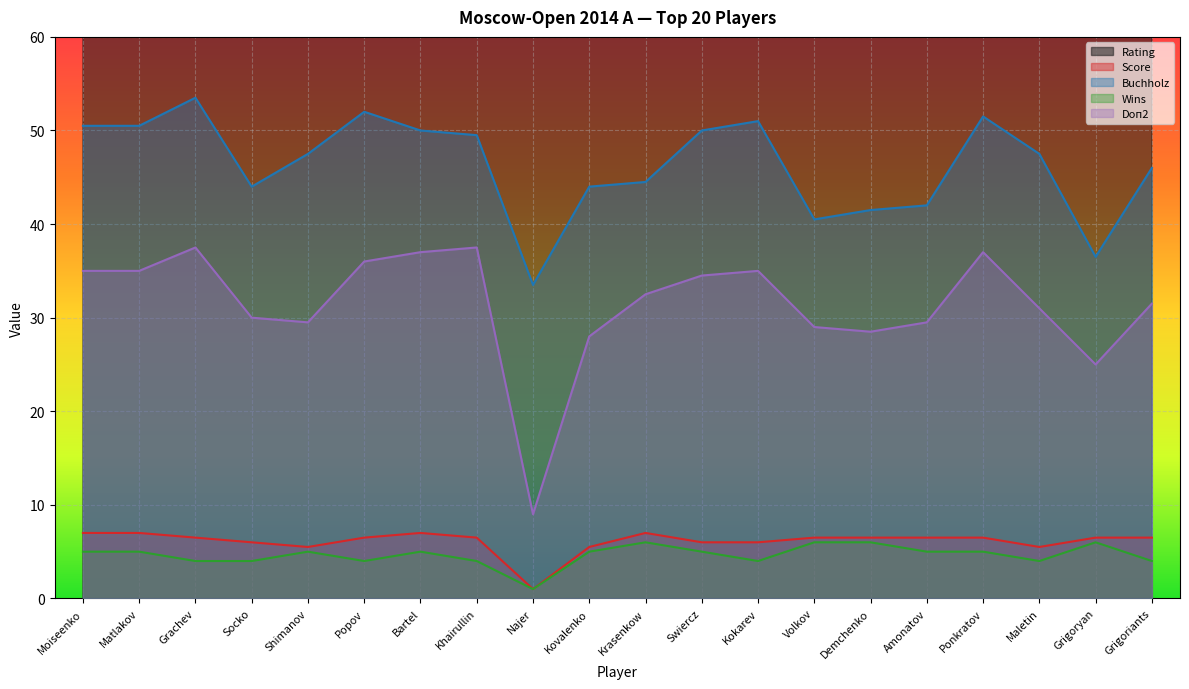

Is it true that Rating equals 2630.0 at Swiercz?

True